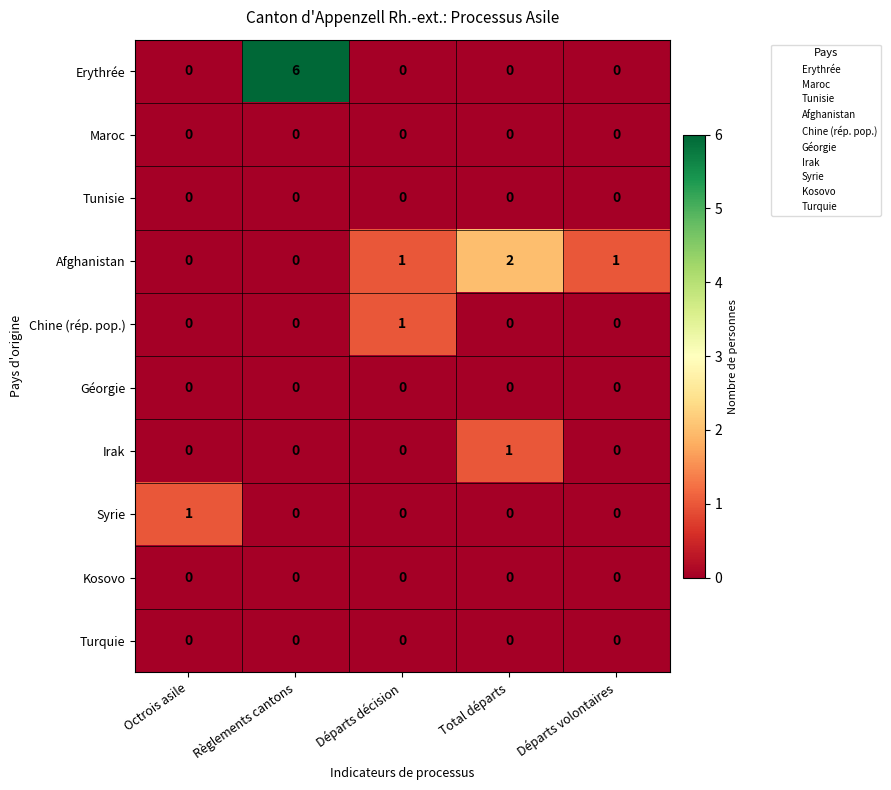

How many series are shown in this chart?

10